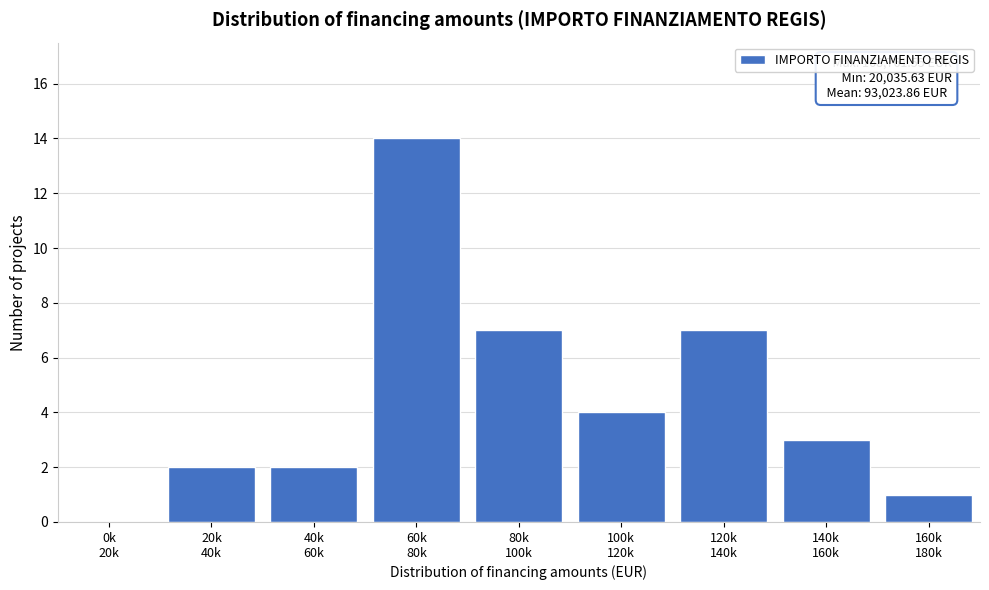

What is the greatest value displayed?

14